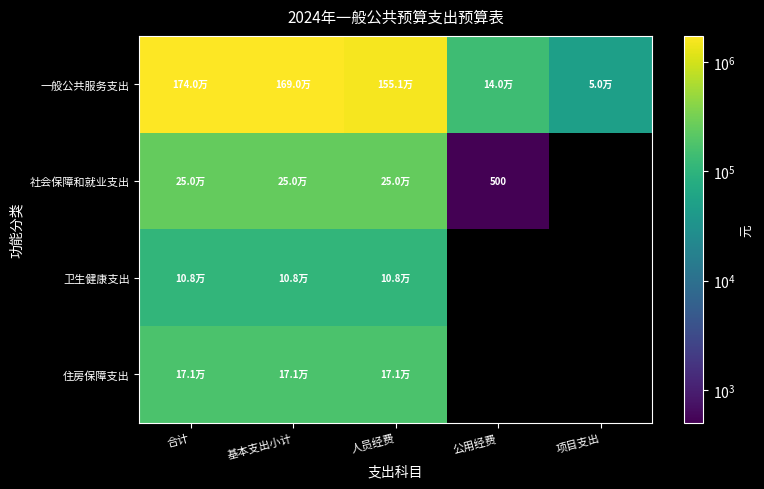

What is the highest value of the 卫生健康支出 series?

108320.9